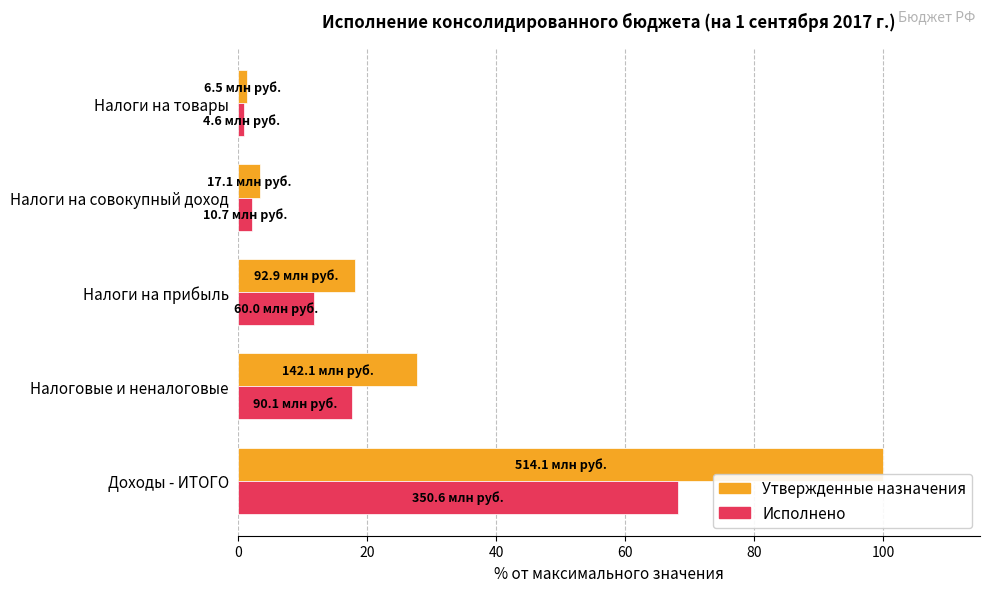

Which series changed the most between Доходы - ИТОГО and Налоги на совокупный доход?

Утвержденные назначения